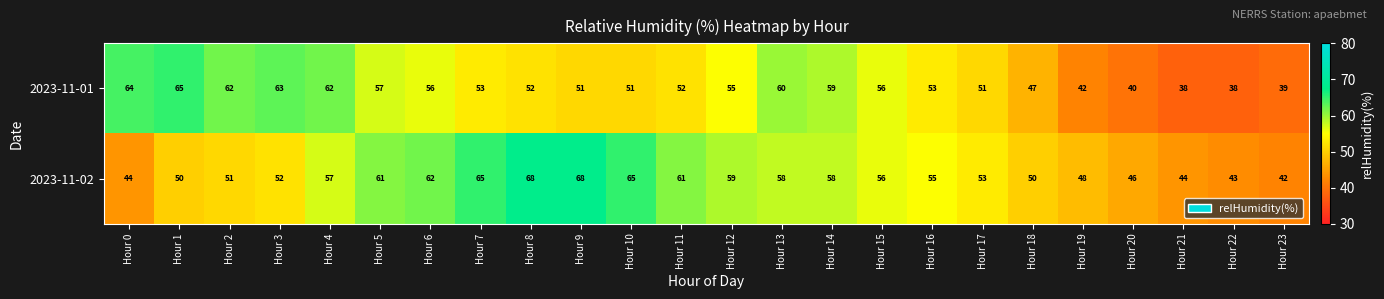

What is the maximum value shown in the chart?

68